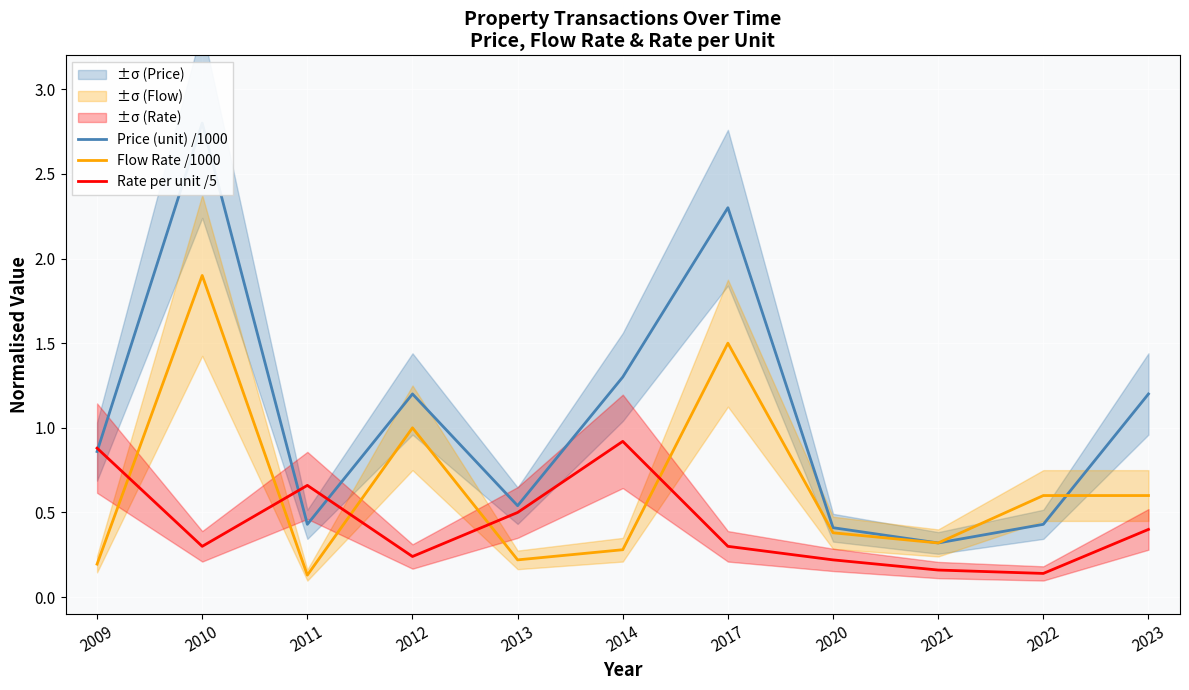

The value of Flow Rate /1000 at 2021 is 0.3. True or false?

True